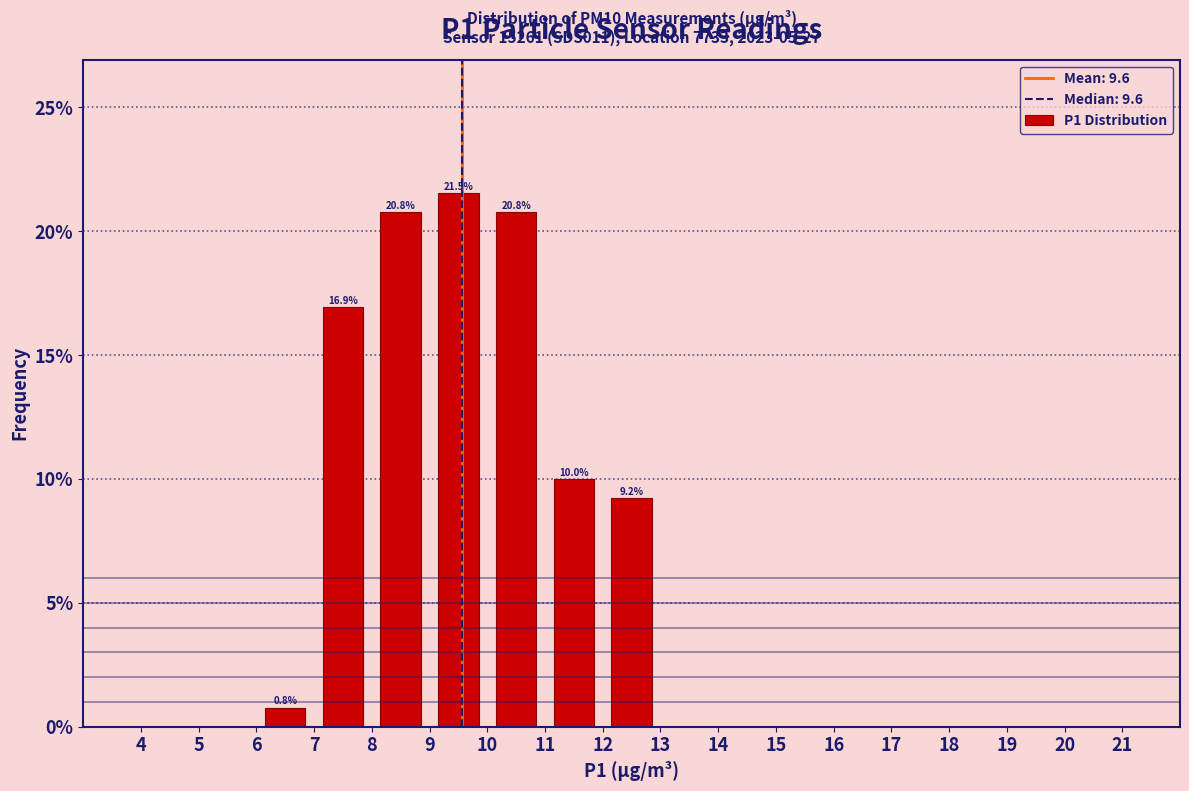

Which range on the x-axis has the tallest bar?

9 to 10